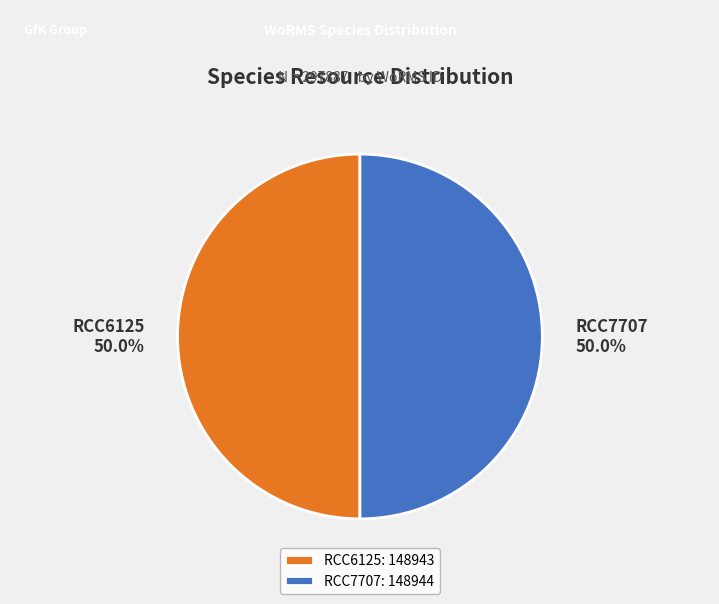

To the nearest percent, what percentage of the pie is RCC6125?

50%